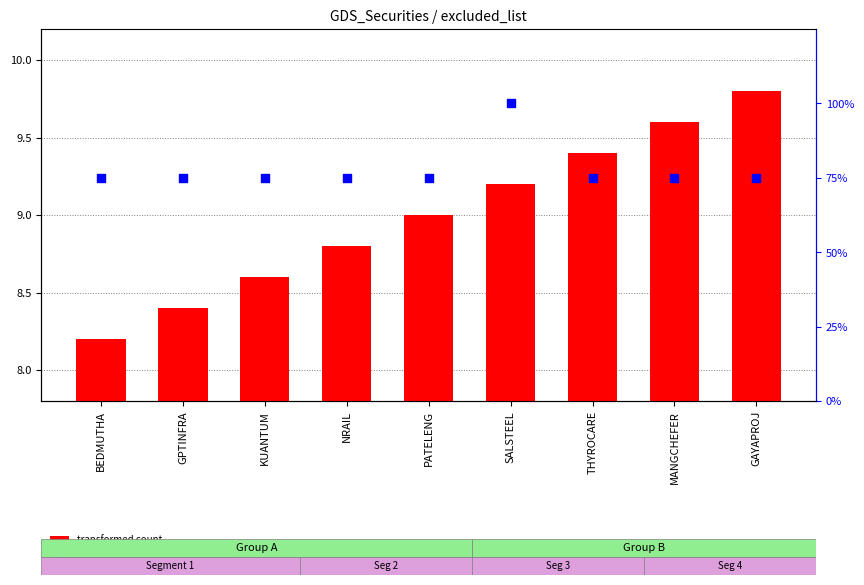

At which category is the sum across all series the highest?

SALSTEEL